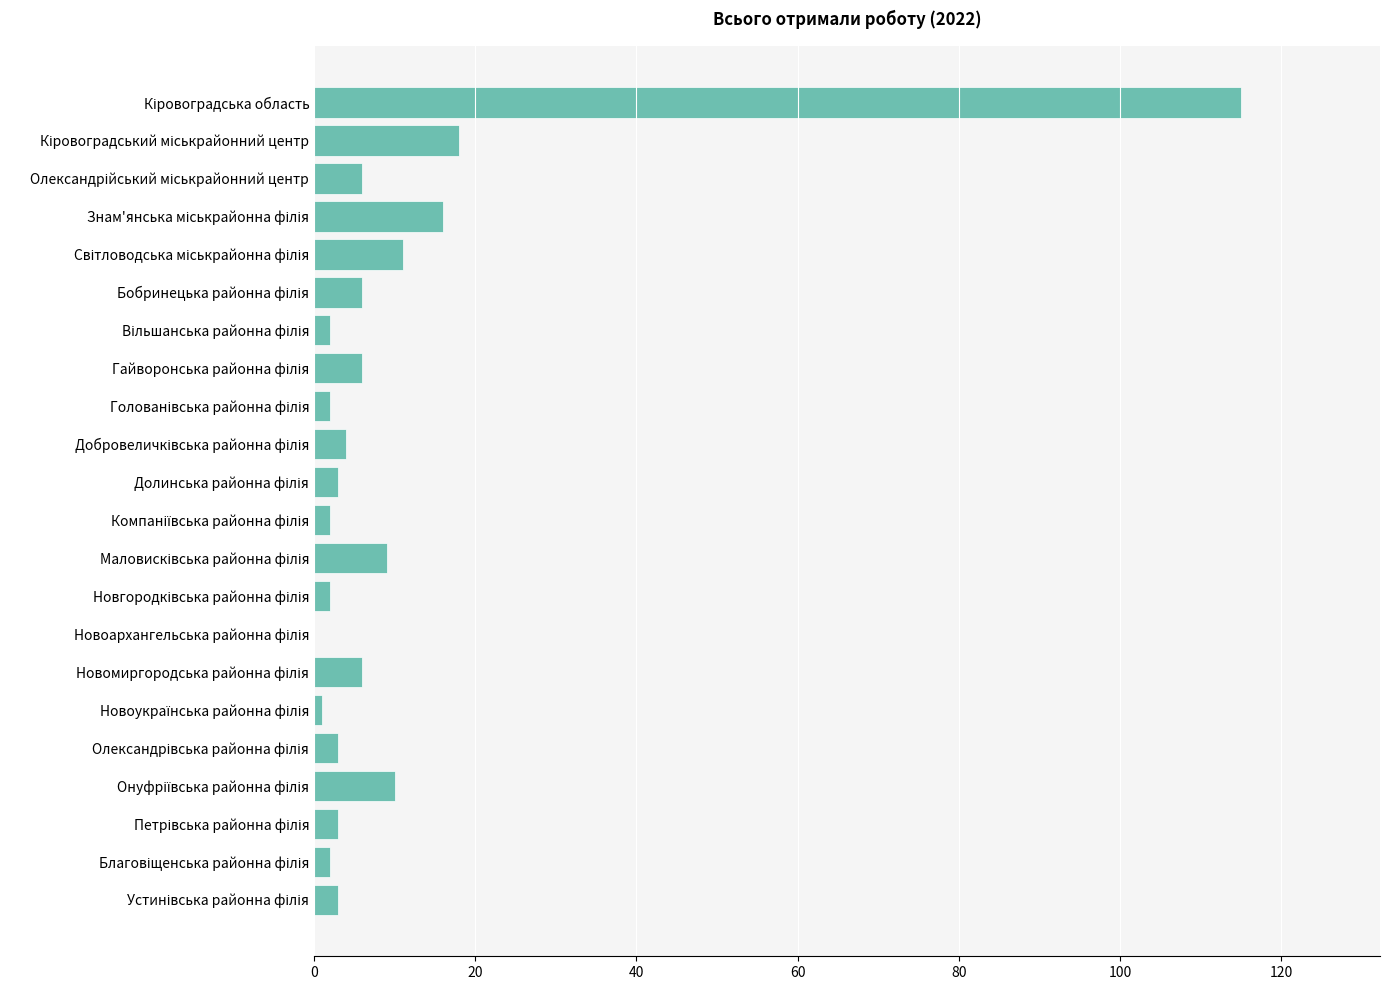

What is the sum of all values?

230